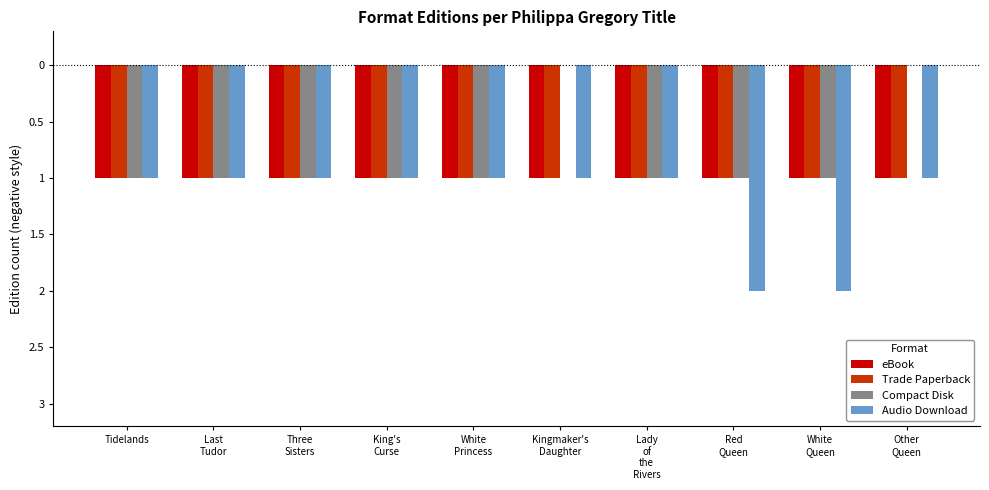

Are the bars grouped side by side (vs. stacked)?

Yes